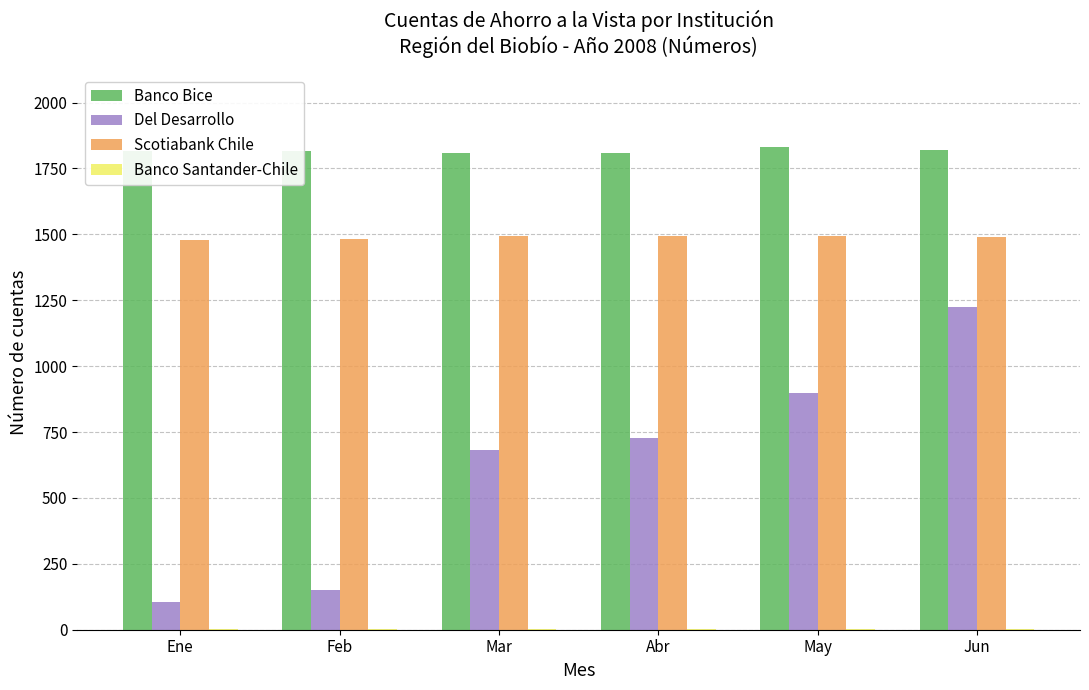

Is it true that Del Desarrollo equals 466 at Jun?

False